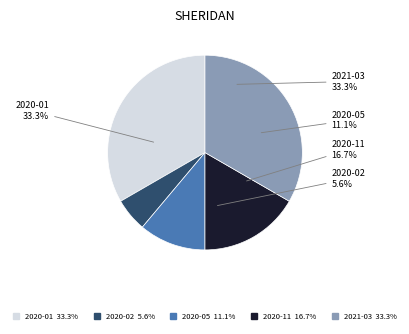

Which slice is the smallest?

2020-02